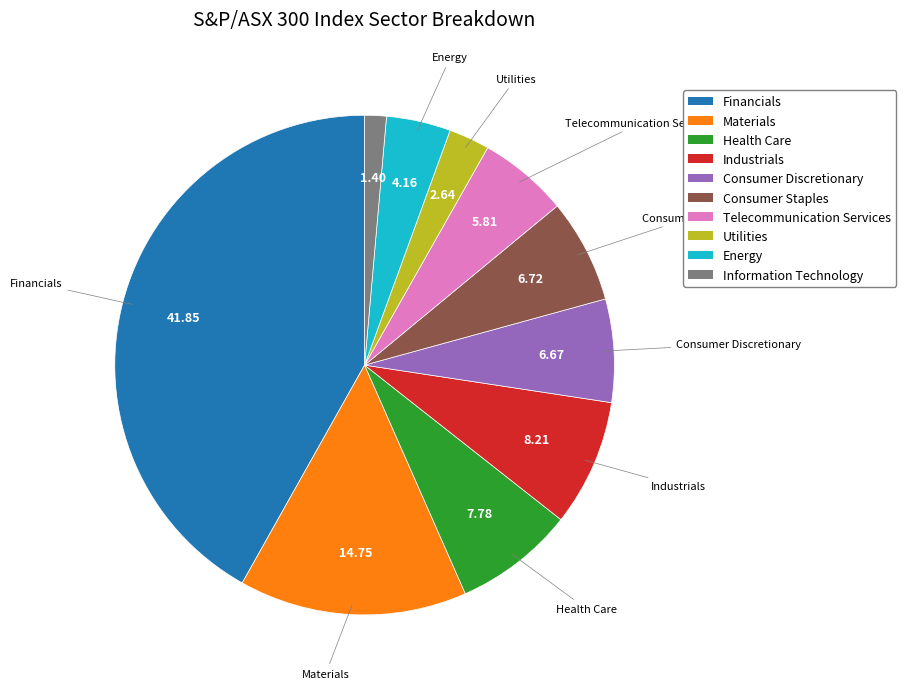

Do Financials and Consumer Discretionary together represent more than half of the pie?

No